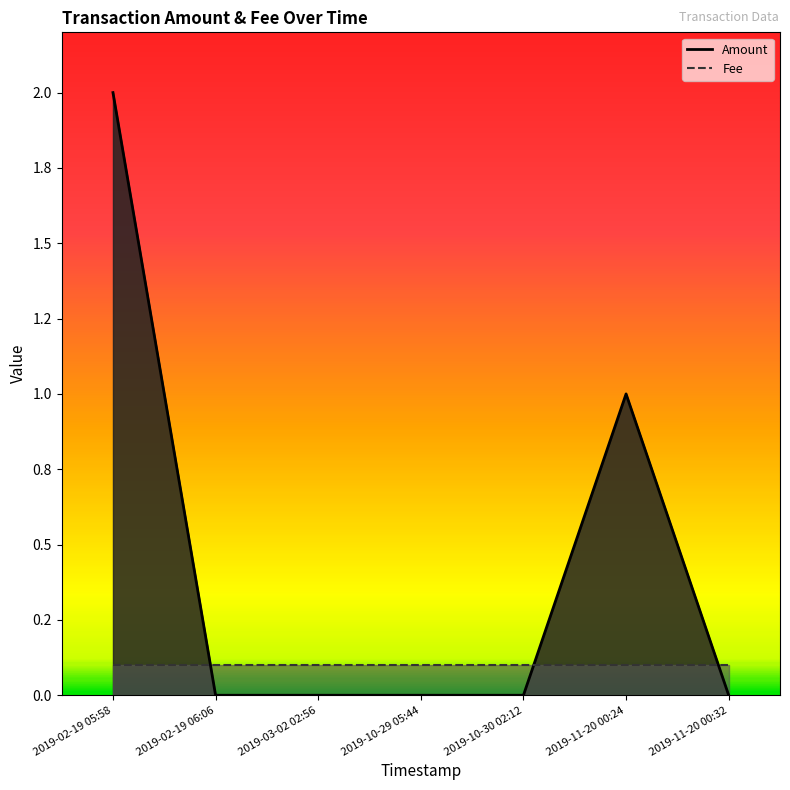

How many values in Amount are above zero?

2